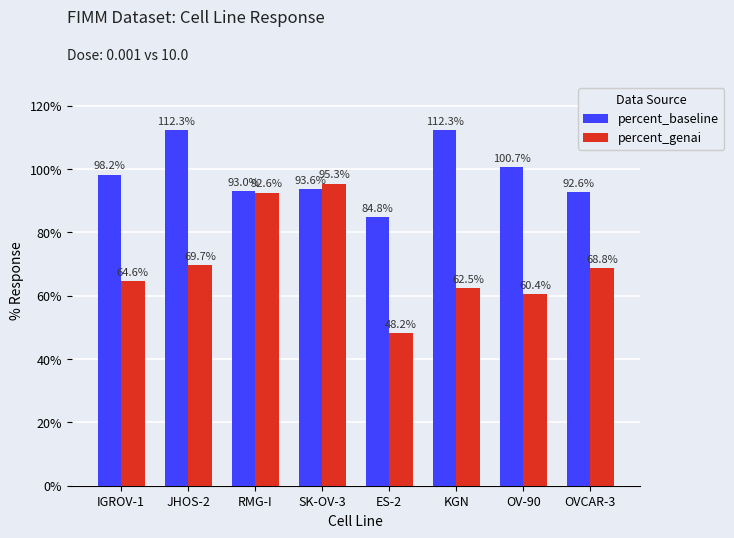

Which series has the widest spread of values?

percent_genai